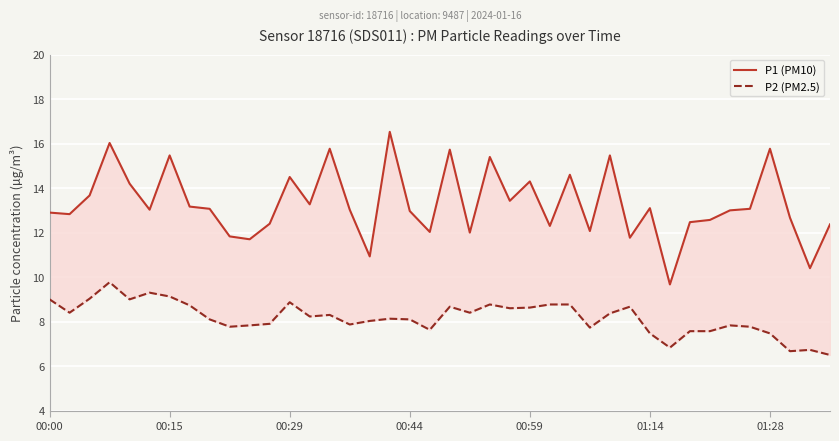

The P2 (PM2.5) series shows 11.2 at 39. True or false?

False